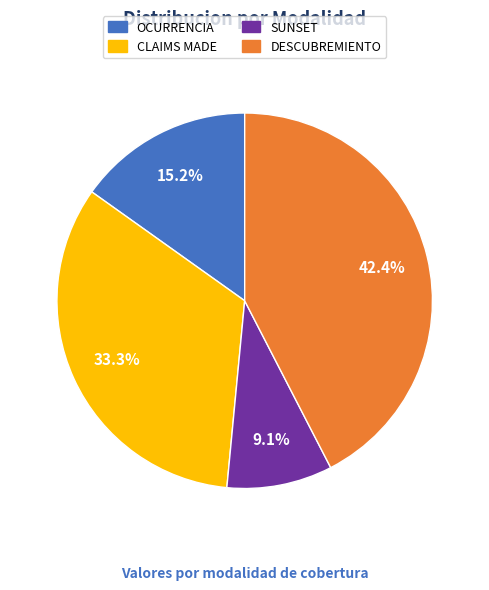

Is there a majority slice in this chart?

No